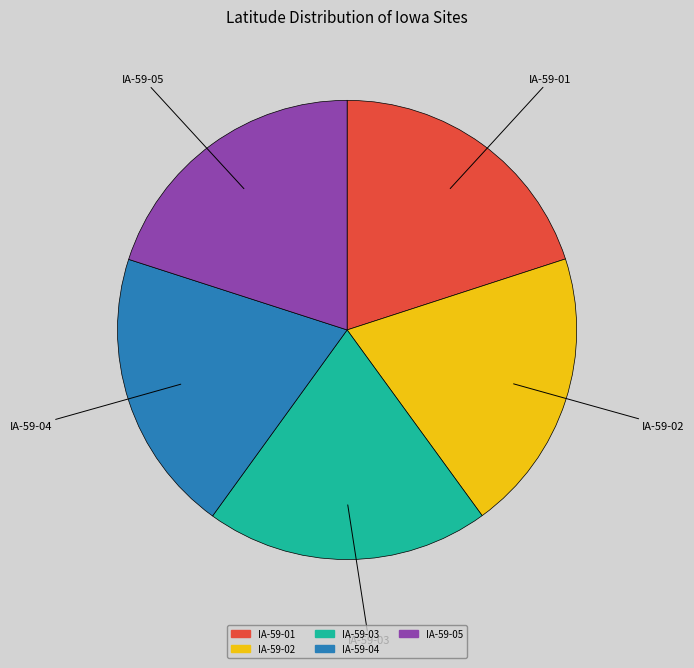

Is the sum of IA-59-02 and IA-59-01 greater than half?

No